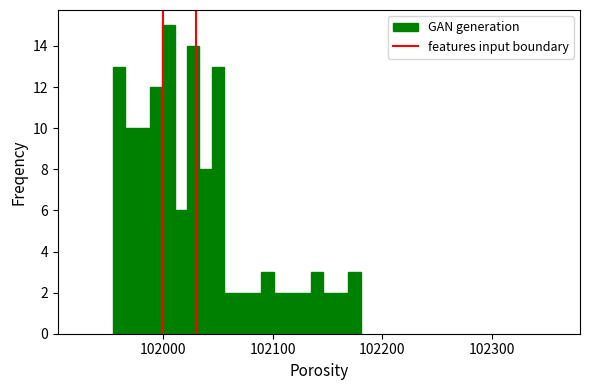

Around what value on the x-axis is the tallest bar? Give the approximate position of its centre, as read against the axis.

102000